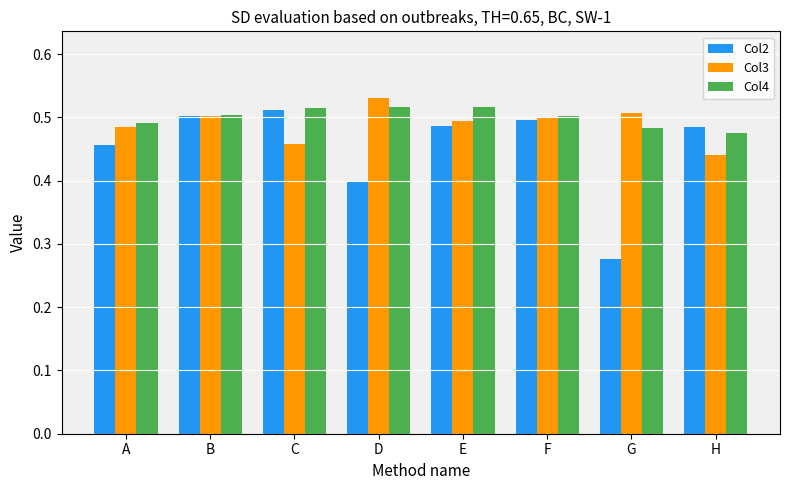

What is the sum of all Col2 values?

3.6